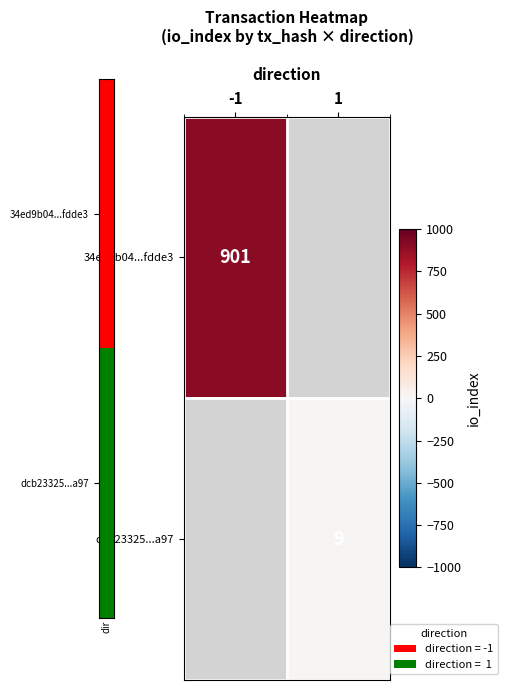

The value of 34ed9b04...fdde3 at -1 is 901. True or false?

True